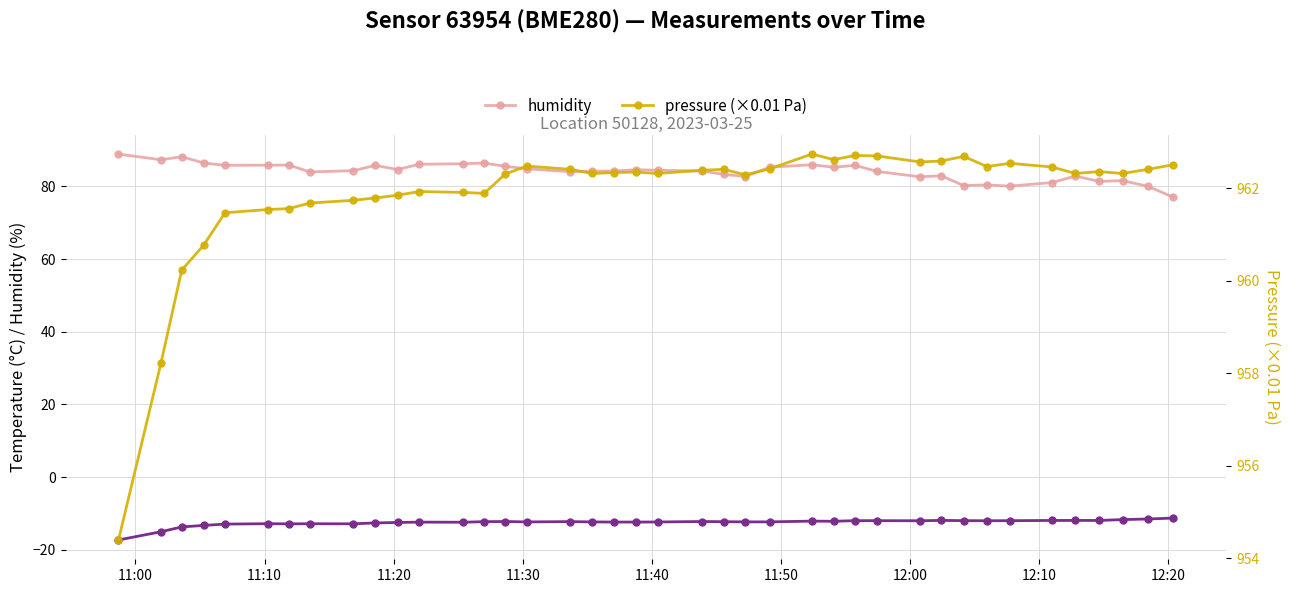

How many lines are shown in the chart?

3